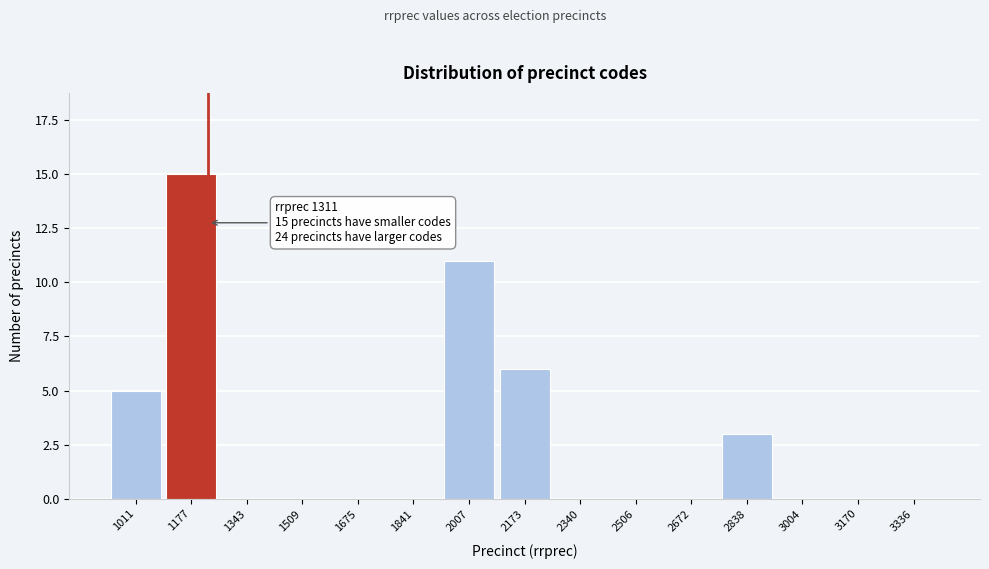

Reading right to left, transcribe all the data shown in this chart.

3336=0	3170=0	3004=0	2838=3	2672=0	2506=0	2340=0	2173=6	2007=11	1841=0	1675=0	1509=0	1343=0	1177=15	1011=5